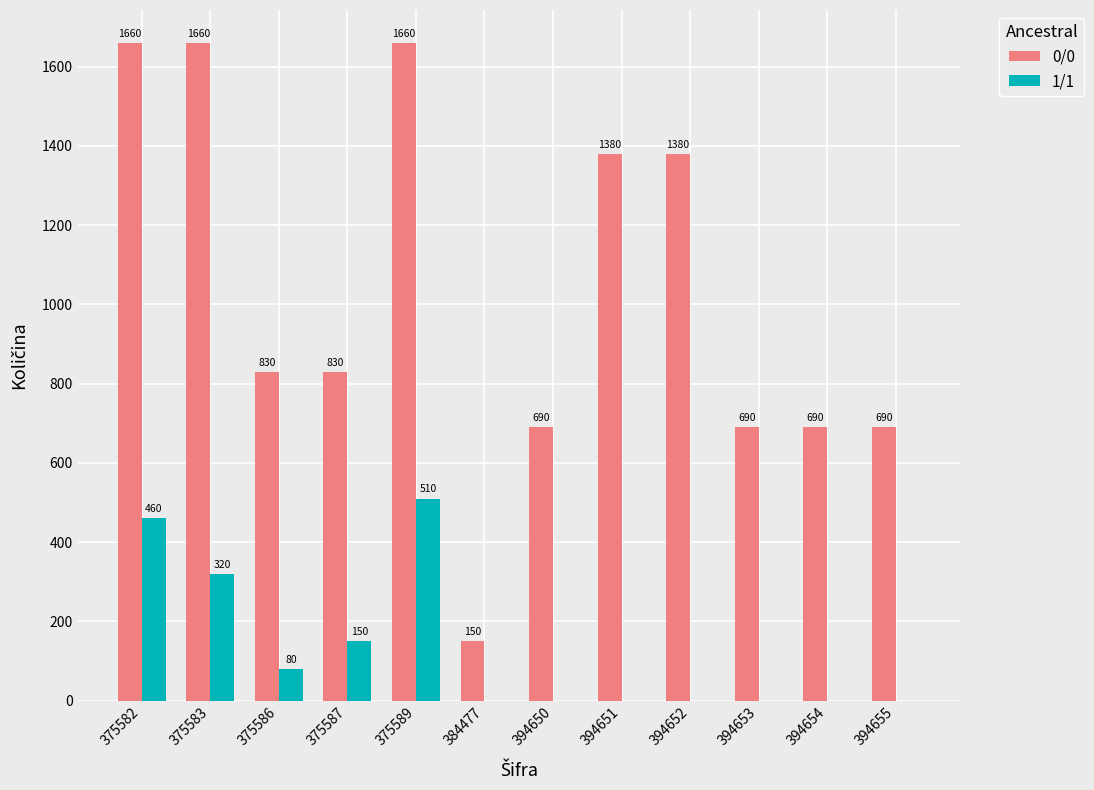

How many data points in 1/1 are above 0?

5